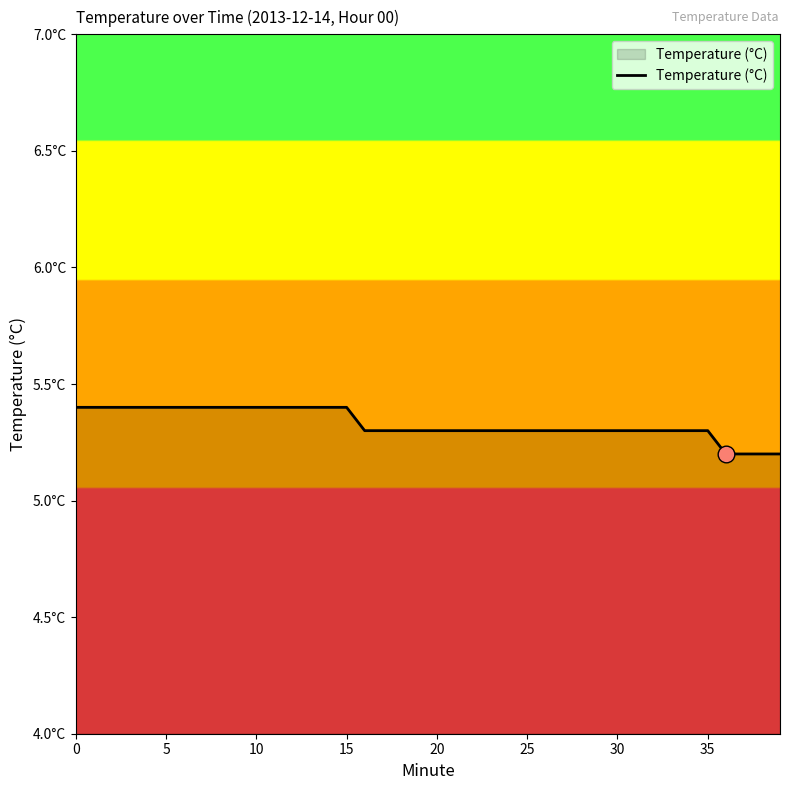

Does the chart have visible grid lines?

No